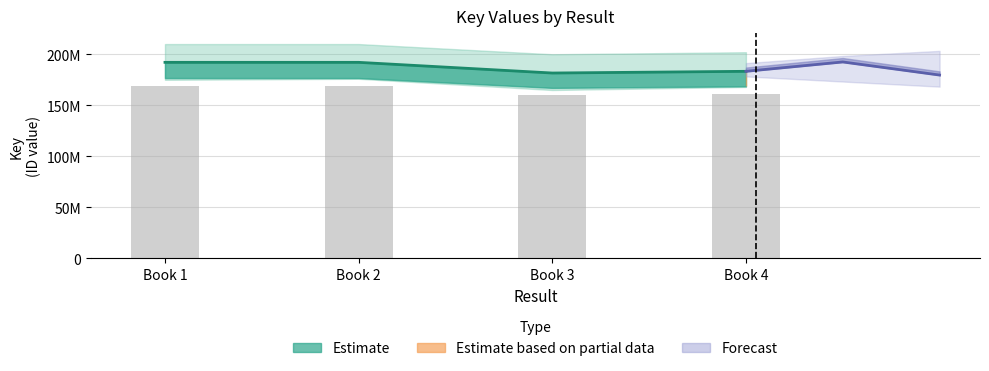

Reading left to right, what are all the values shown in this chart?

169046484.6	169046533.0	159845549.6	161315981.2